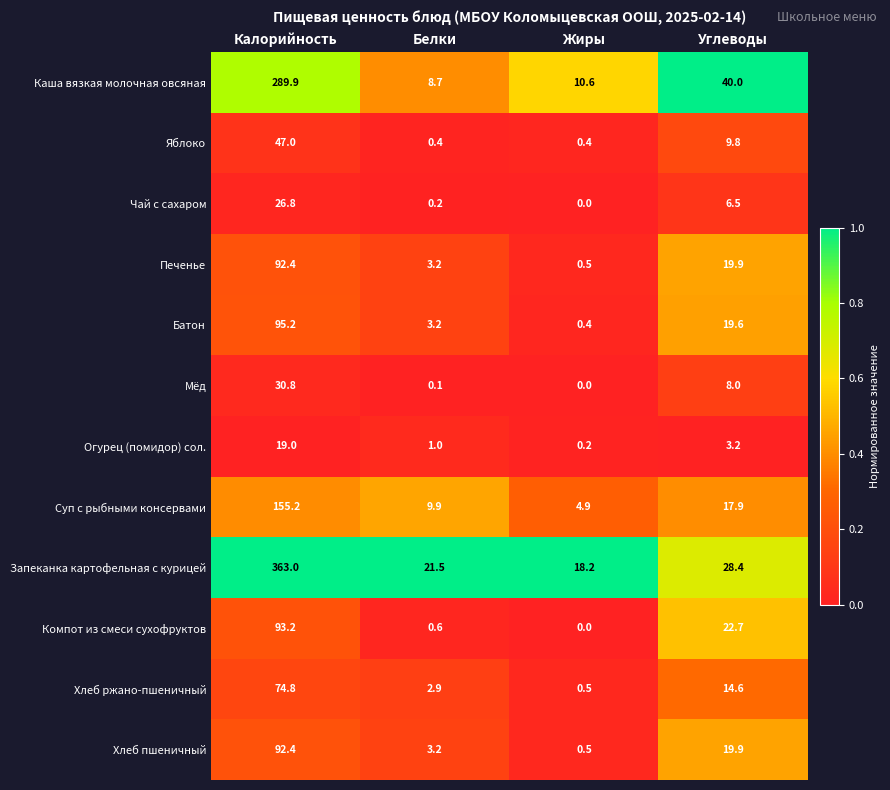

Which series changed the most between Белки and Углеводы?

Каша вязкая молочная овсяная